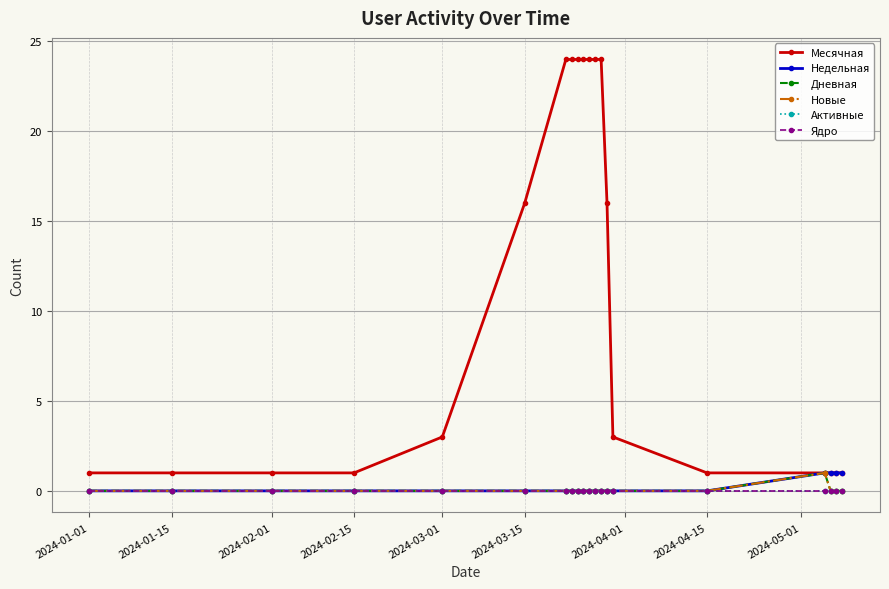

True or false: Месячная and Недельная cross at least once.

False